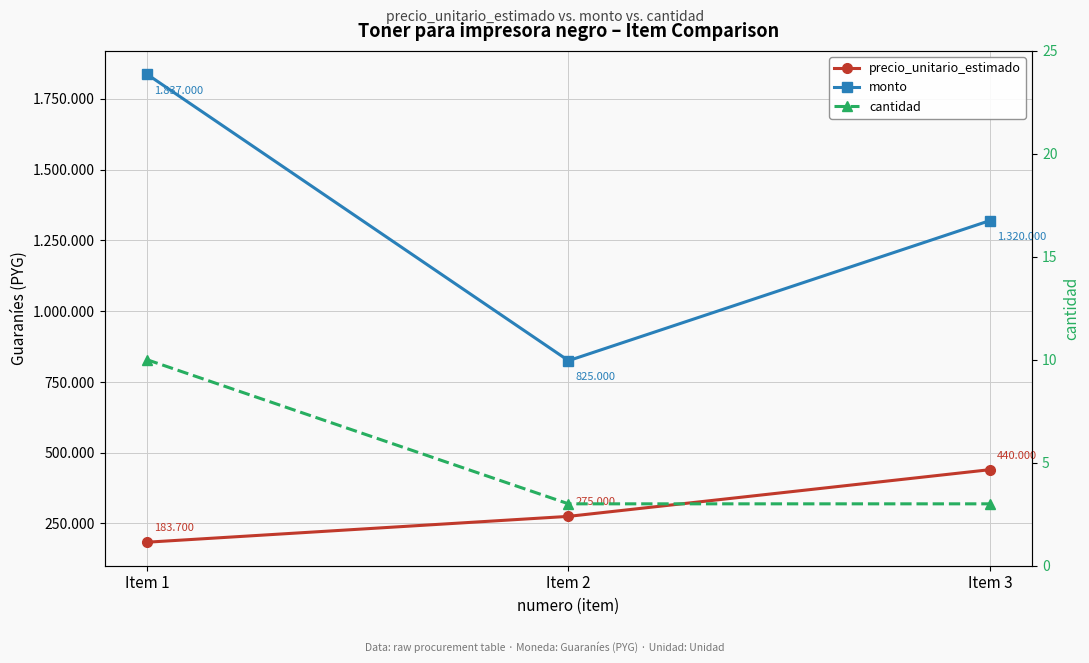

Reading left to right, extract all data points from this chart.

precio_unitario_estimado: 183700	275000	440000
monto: 1837000	825000	1320000
cantidad: 10	3	3